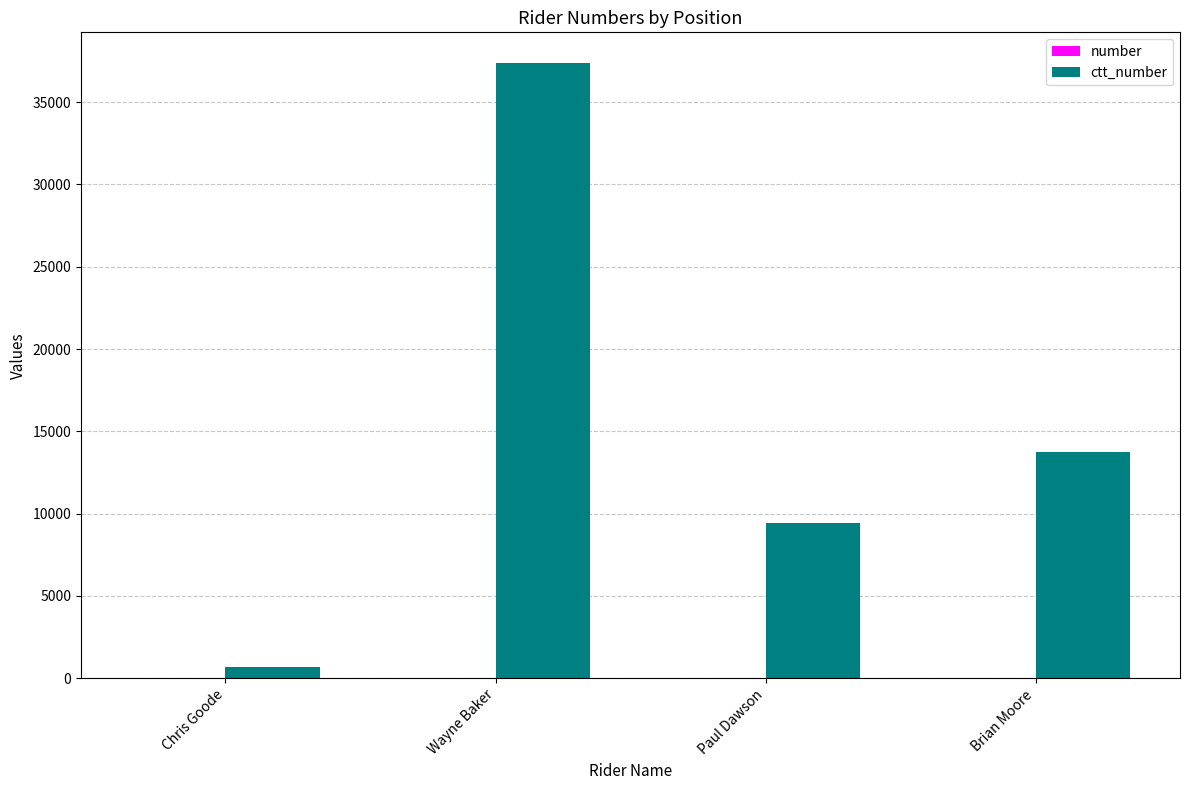

Which label corresponds to the largest value in the chart?

Wayne Baker